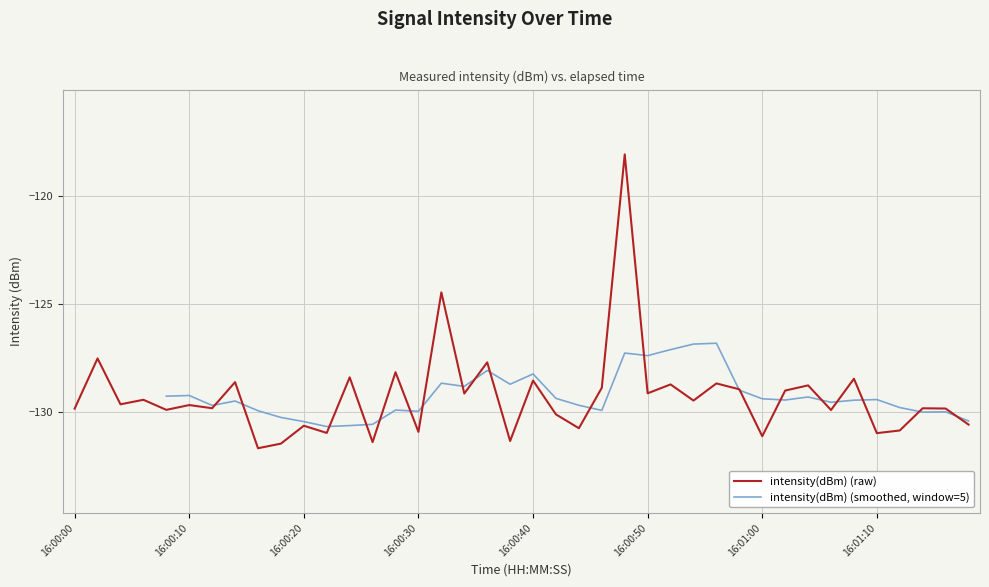

Is it true that intensity(dBm) (raw) equals -76.5 at 16:01:10?

False